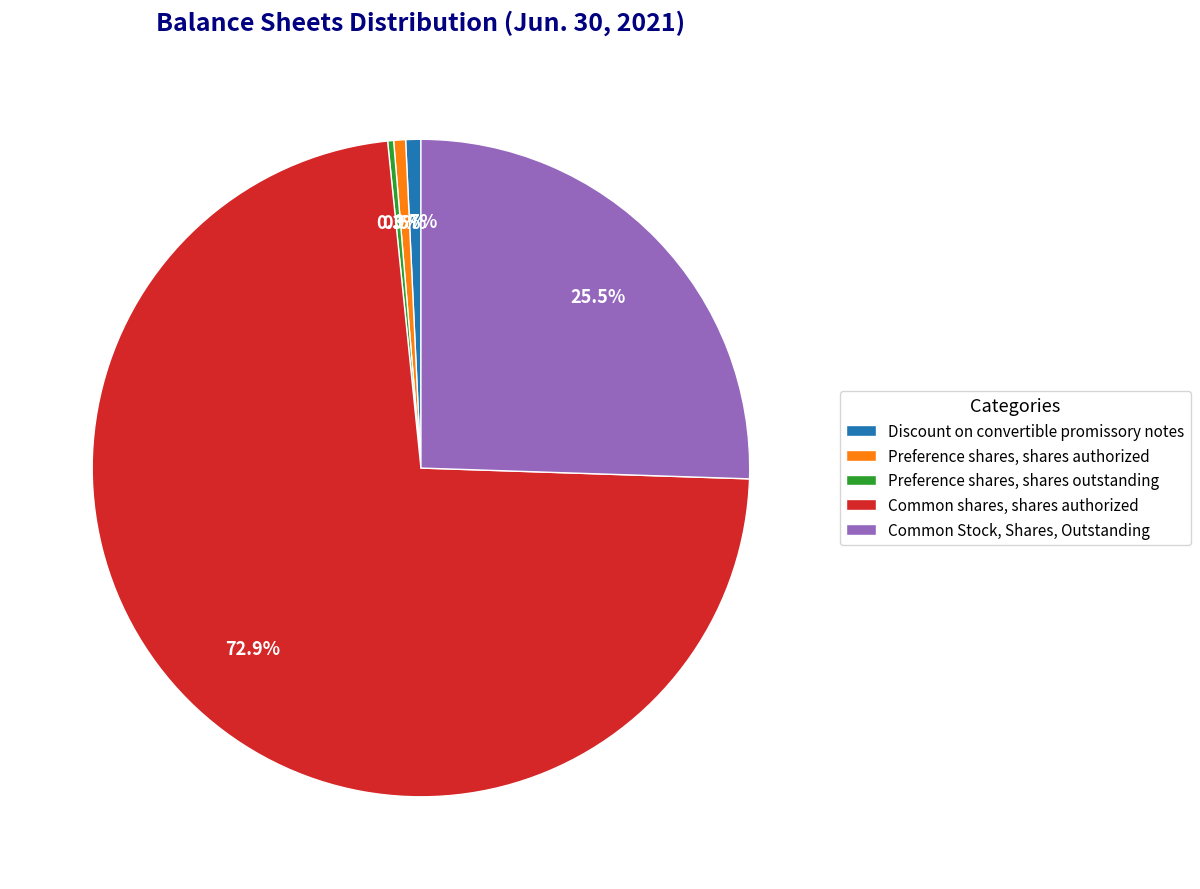

Count the number of slices in the pie.

5